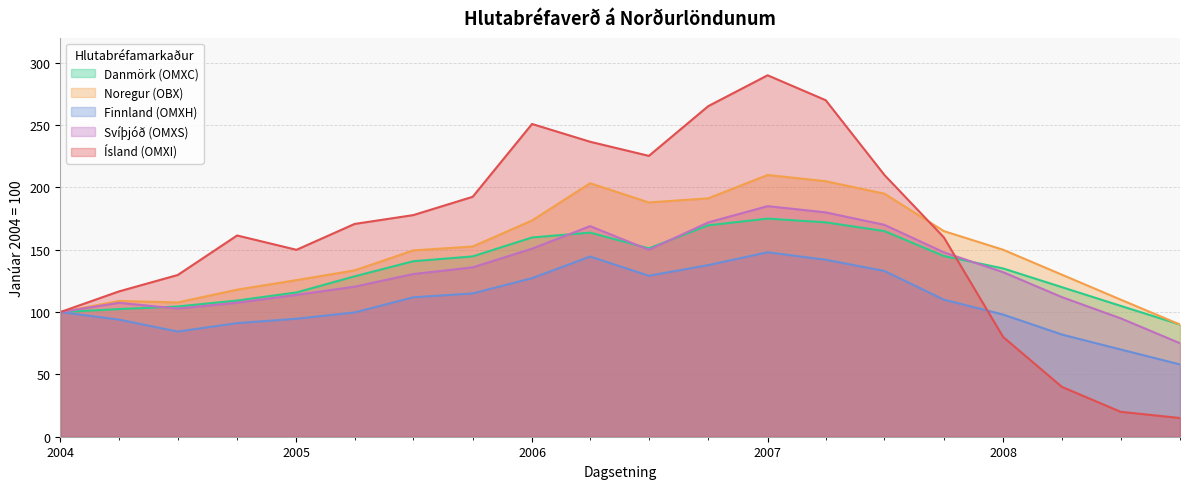

How many interior local peaks does the Ísland (OMXI) series have?

3